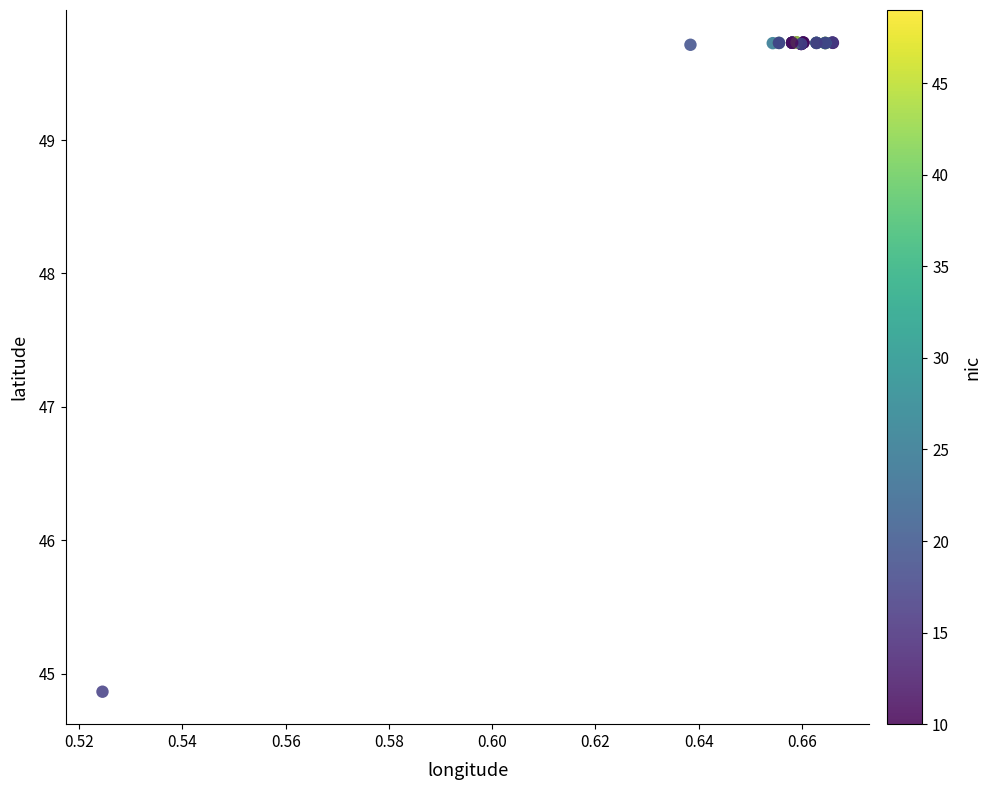

What Y value in the scatter plot is closest to 47?

44.9